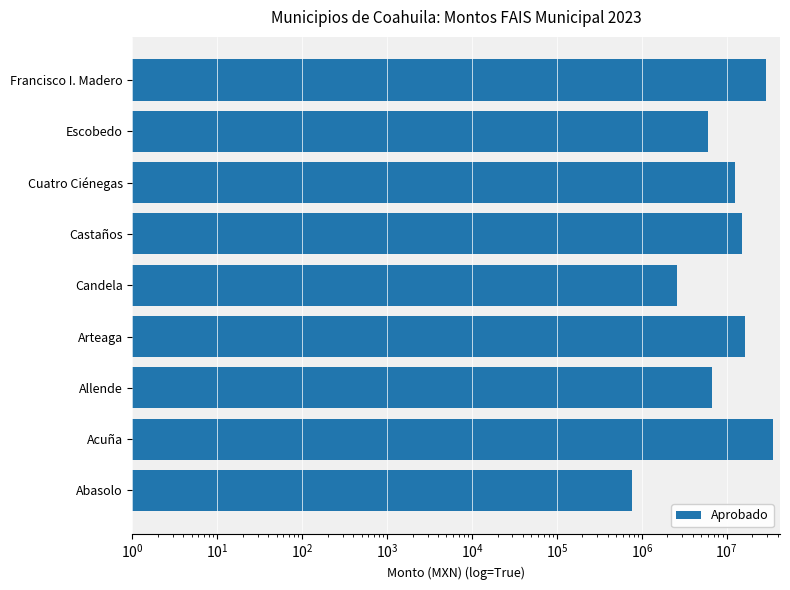

Reading left to right, what are all the values shown in this chart?

769684	35058670	6754377	16388347	2564304	14969587	12589268	5954964	28781258